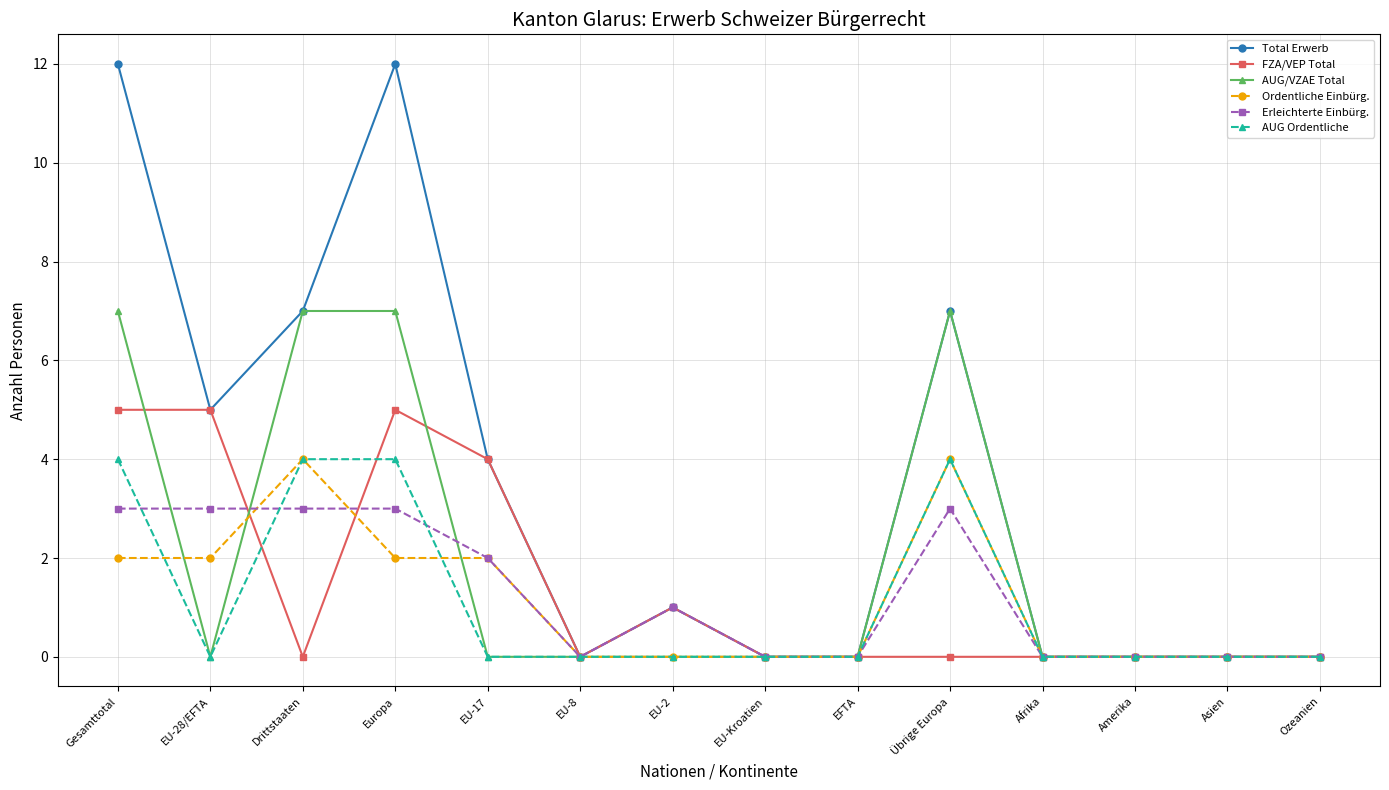

How many data points does each series have?

14